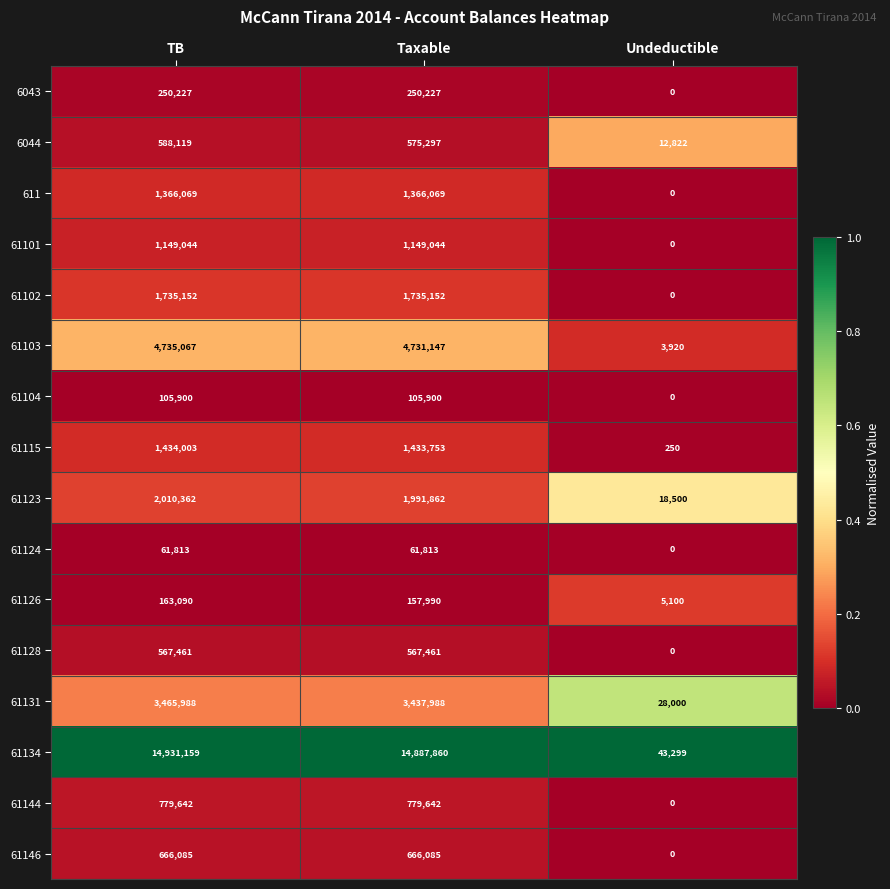

Where is 61115 nearest to the value 717126?

Taxable